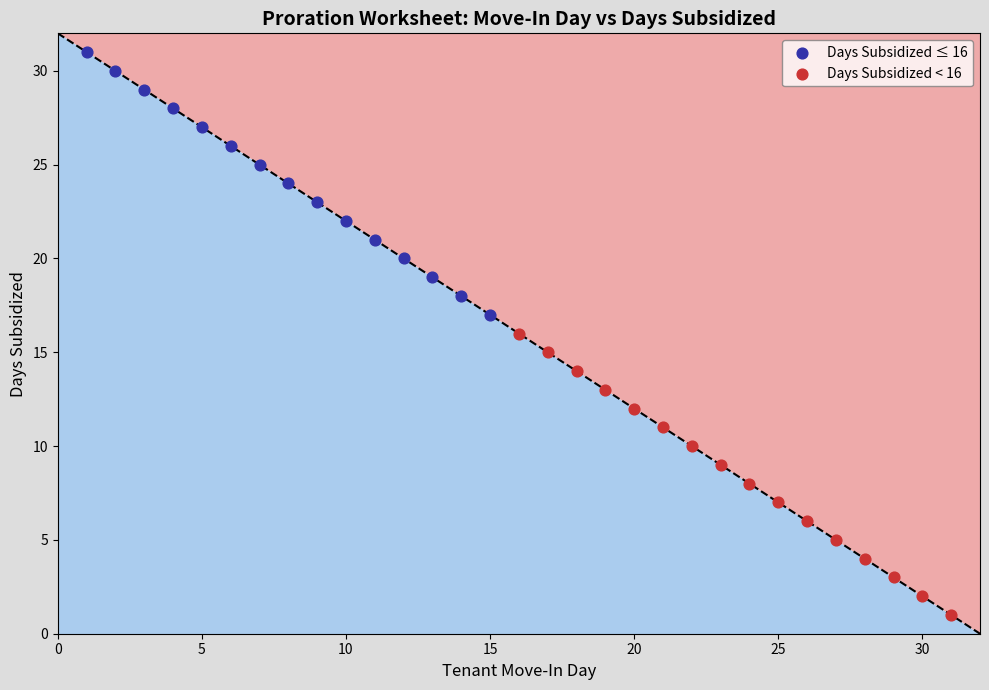

Which series reaches the minimum Y coordinate?

Days Subsidized < 16